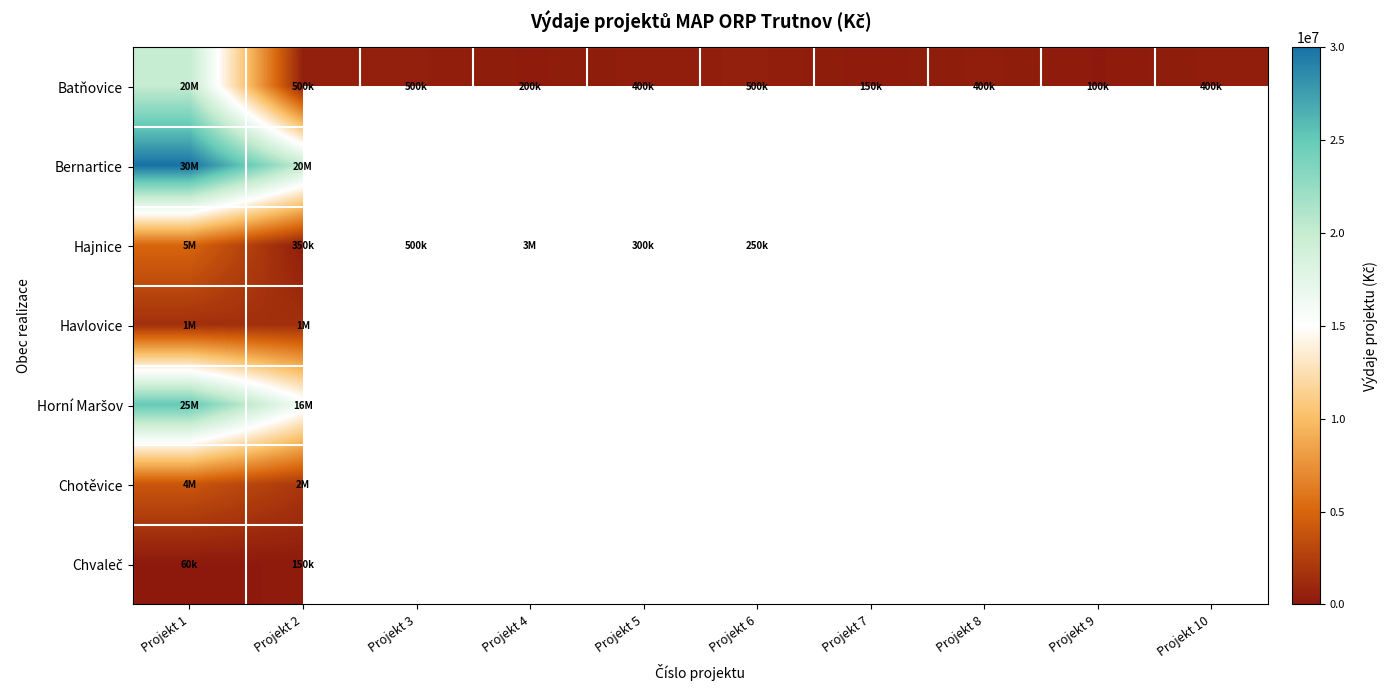

How many categories are shown in the chart?

10